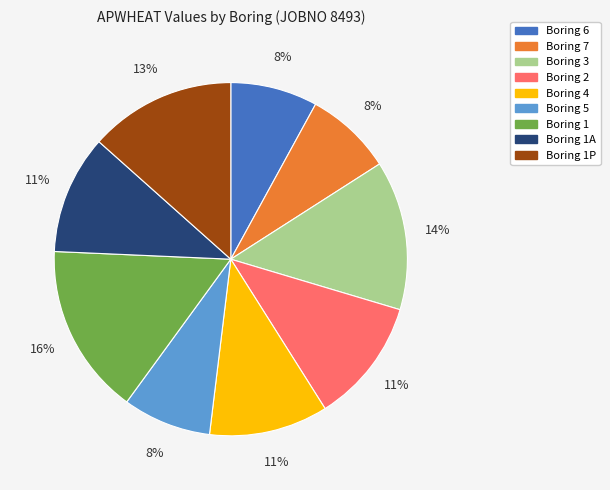

Does any single category account for the majority?

No